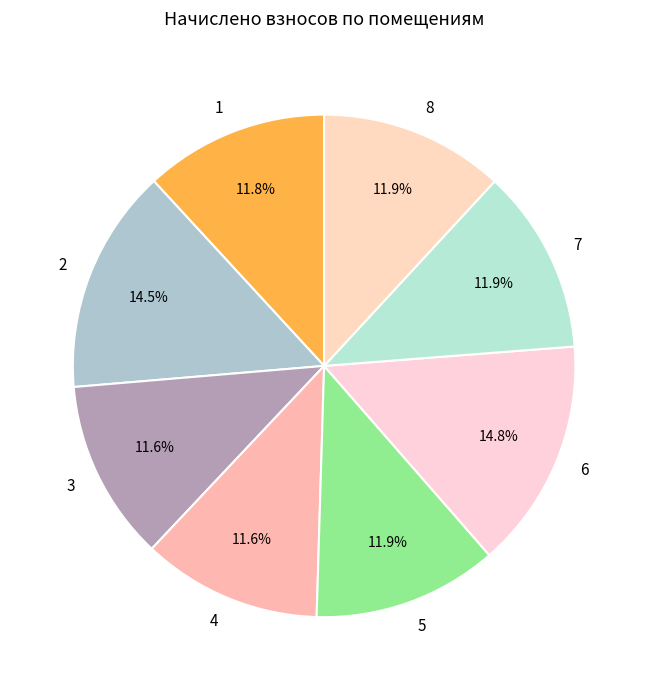

Does any single category account for the majority?

No